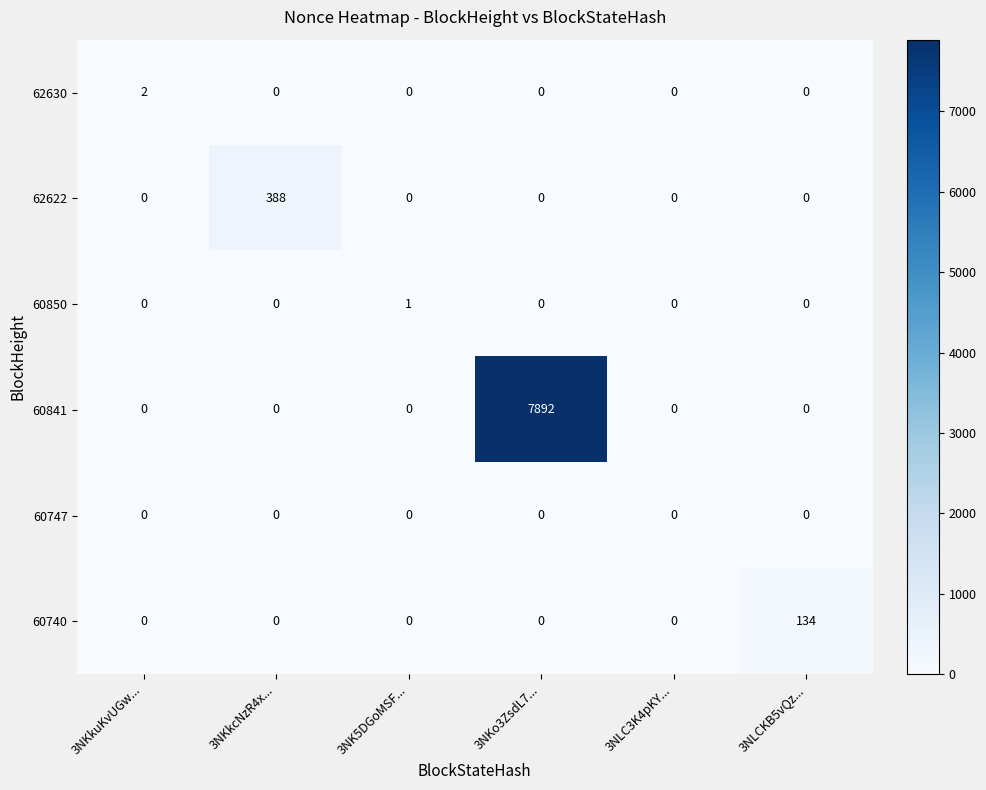

List the series in order of their peak value, highest first.

60841, 62622, 60740, 62630, 60850, 60747